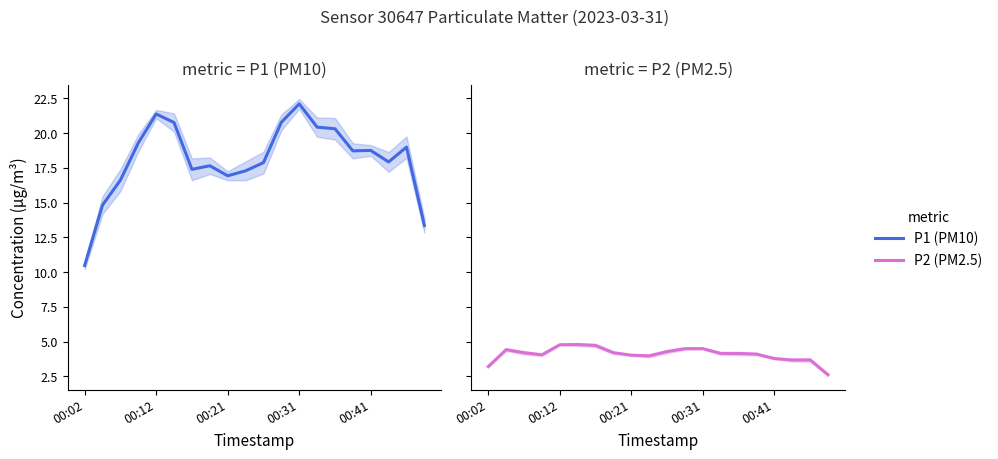

Reading right to left, list all the values displayed in this chart.

P1: 13.4	19.0	17.9	18.8	18.7	20.3	20.4	22.1	20.8	17.9	17.3	16.9	17.7	17.4	20.8	21.4	19.3	16.6	14.8	10.5
P2: 2.6	3.7	3.7	3.8	4.1	4.2	4.2	4.5	4.5	4.3	4.0	4.0	4.2	4.7	4.8	4.8	4.1	4.2	4.4	3.2